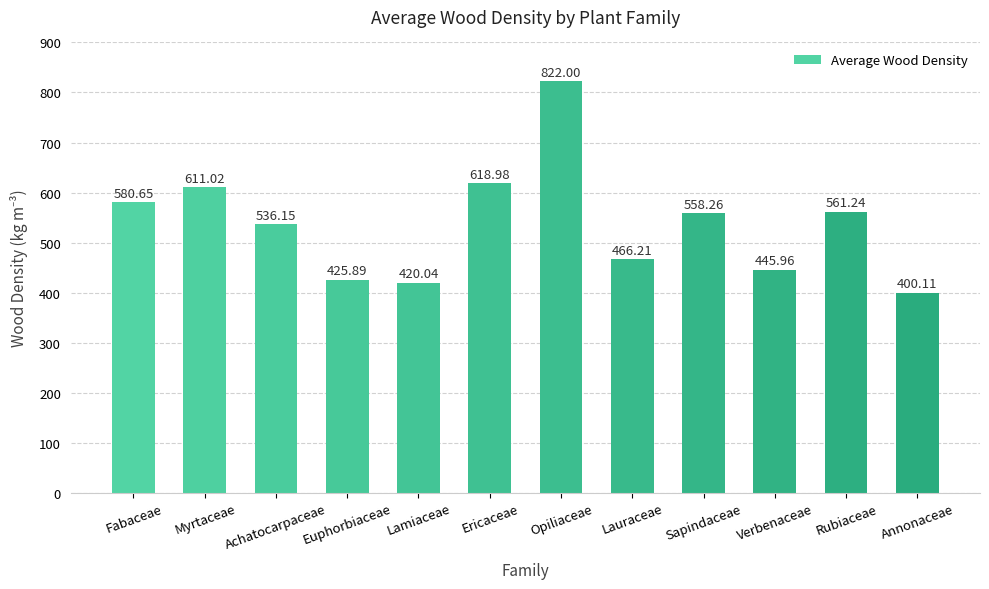

Where is the data nearest to the value 611?

Myrtaceae